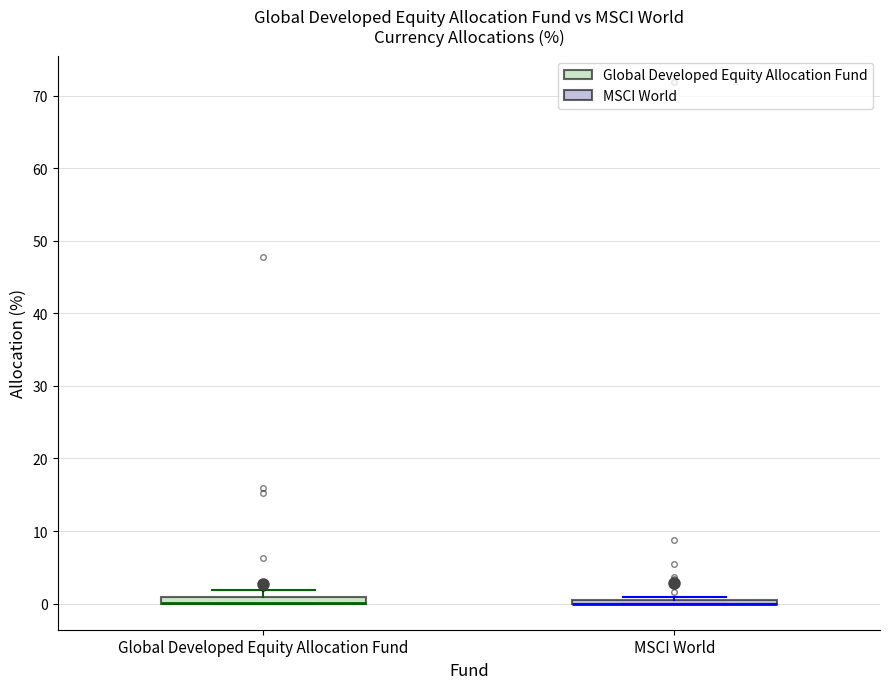

Where is the lower edge of the box for Global Developed Equity Allocation Fund on the y-axis? The values are not printed on the chart, so give them approximately, as read against the axis.

0